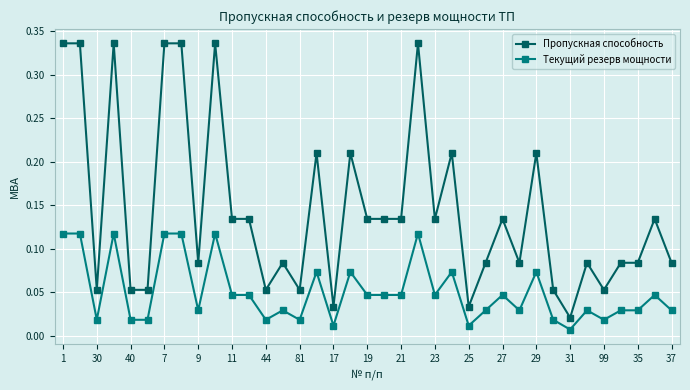

How many lines are shown in the chart?

2